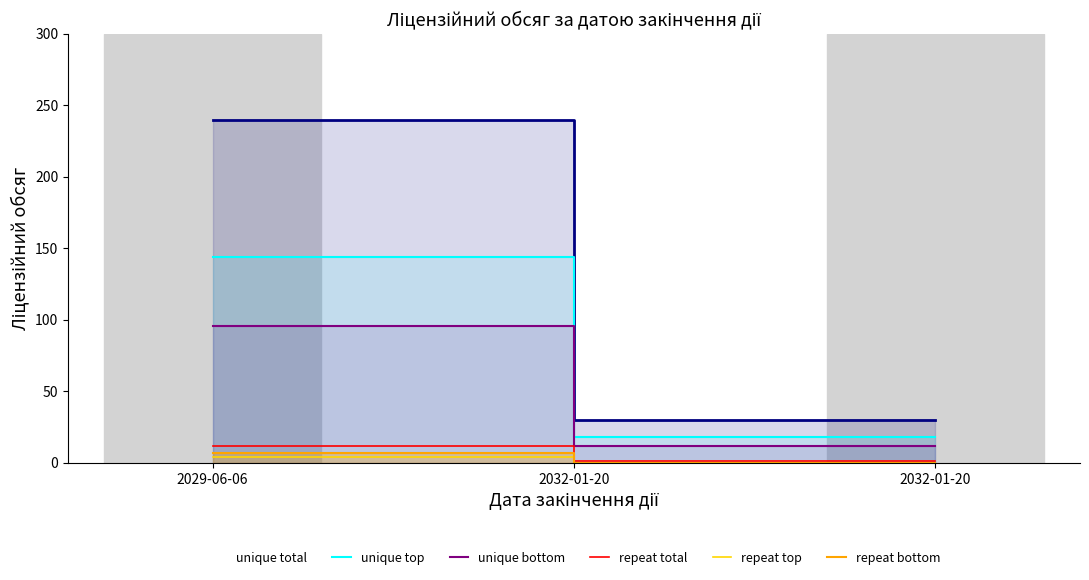

At which category is the sum across all series the highest?

2029-06-06